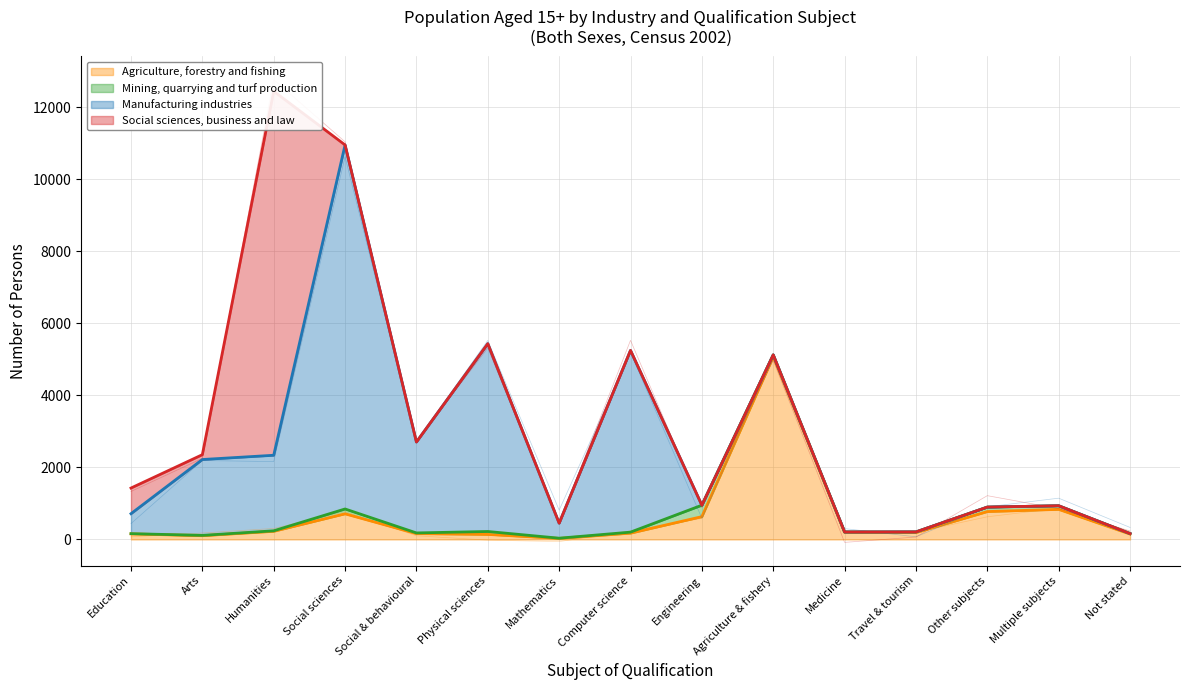

What is the sum of all Manufacturing industries values?

28061